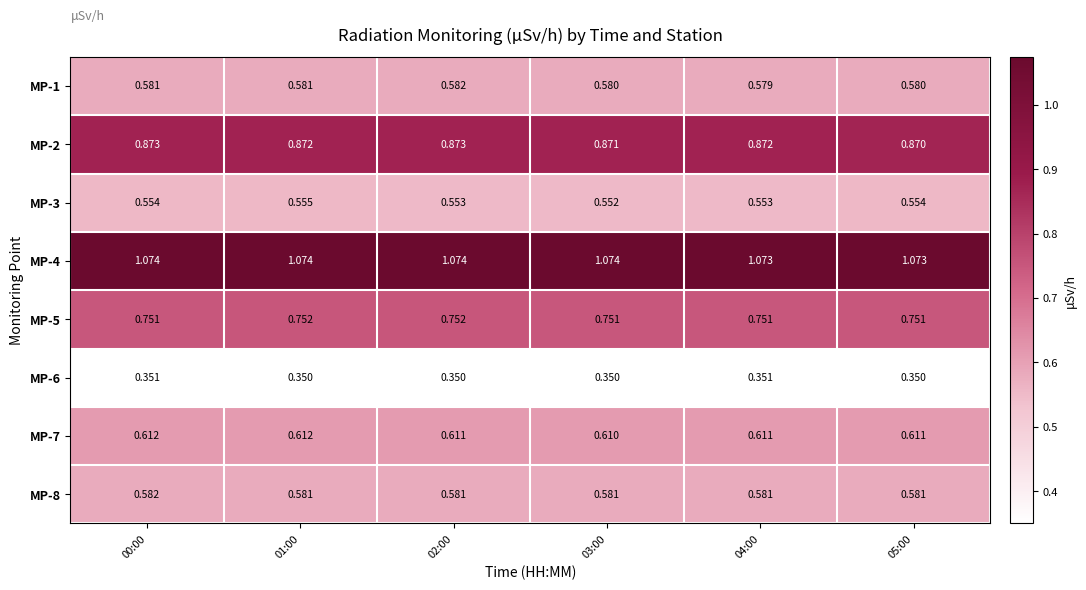

What is the greatest value displayed?

1.1